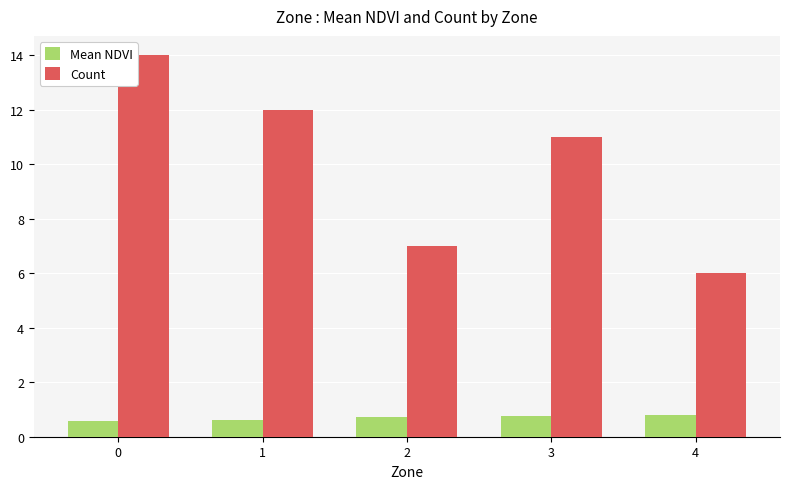

True or false: Mean NDVI has a value of 0.8 at 3.

True